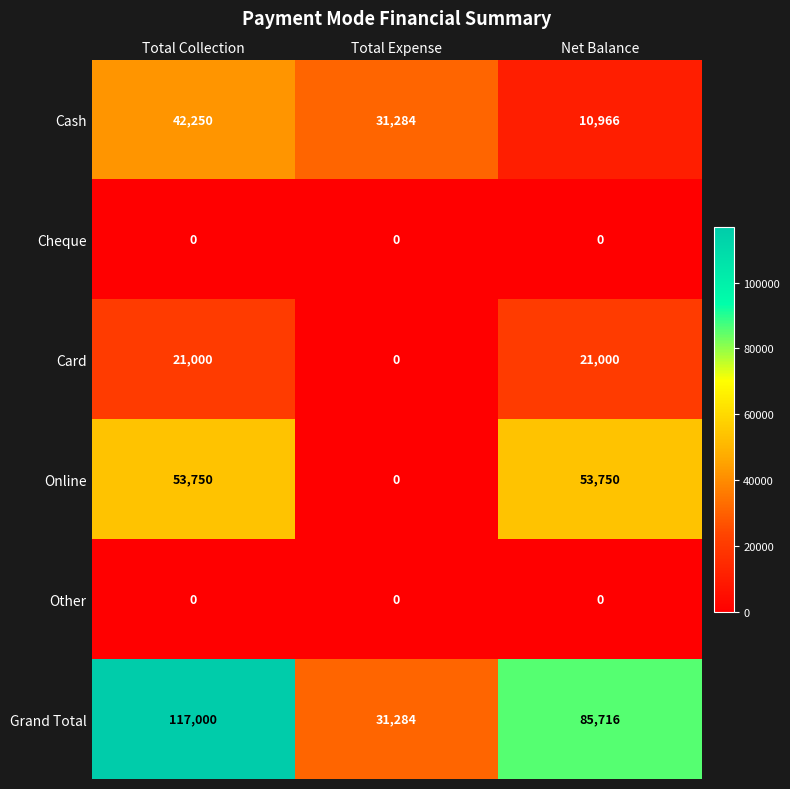

At how many categories does at least one series exceed 29500?

3